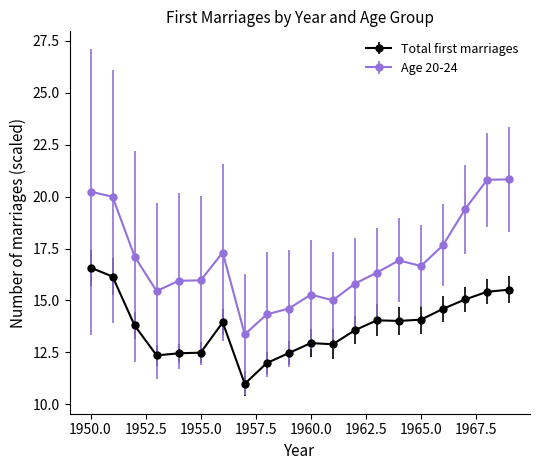

Which series has the largest total across all categories?

Age 20-24